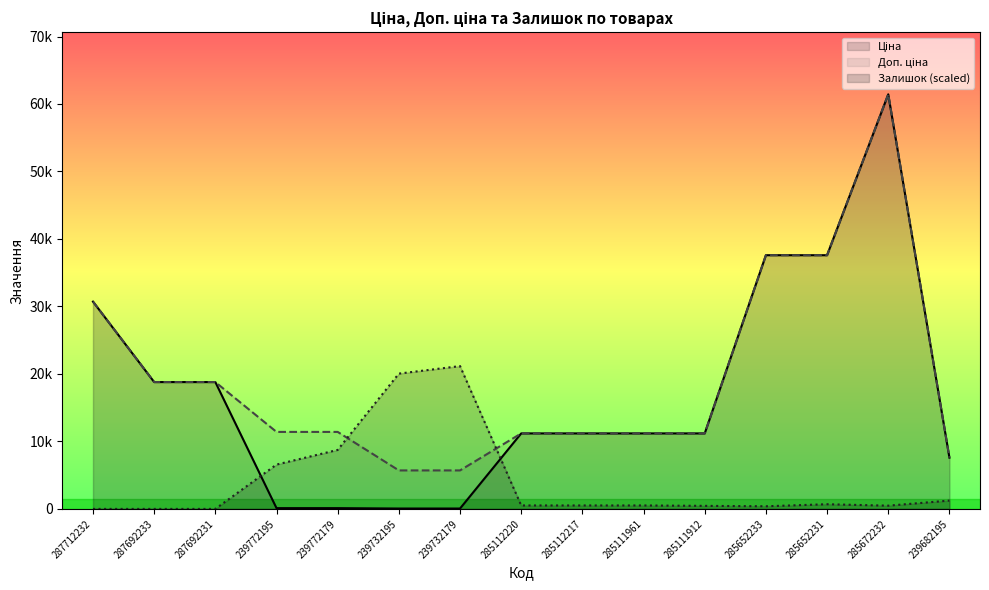

What is the difference between the second highest and minimum values in the Доп. ціна series?

31888.6